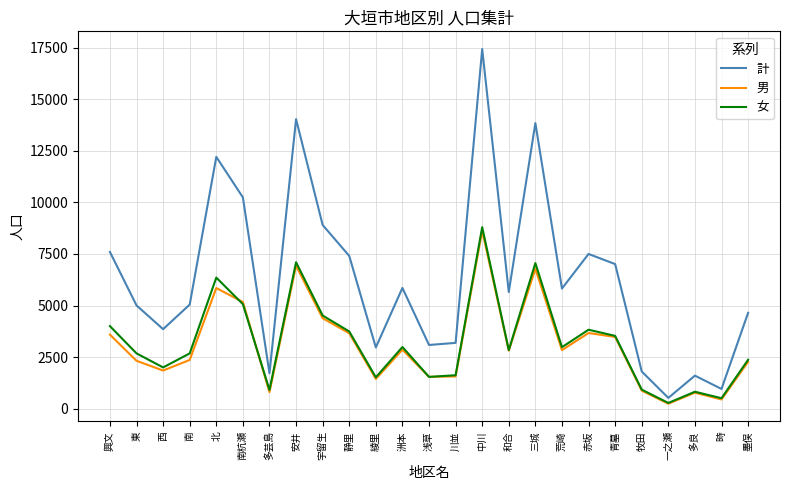

What is the total value across all series at 牧田?

3614